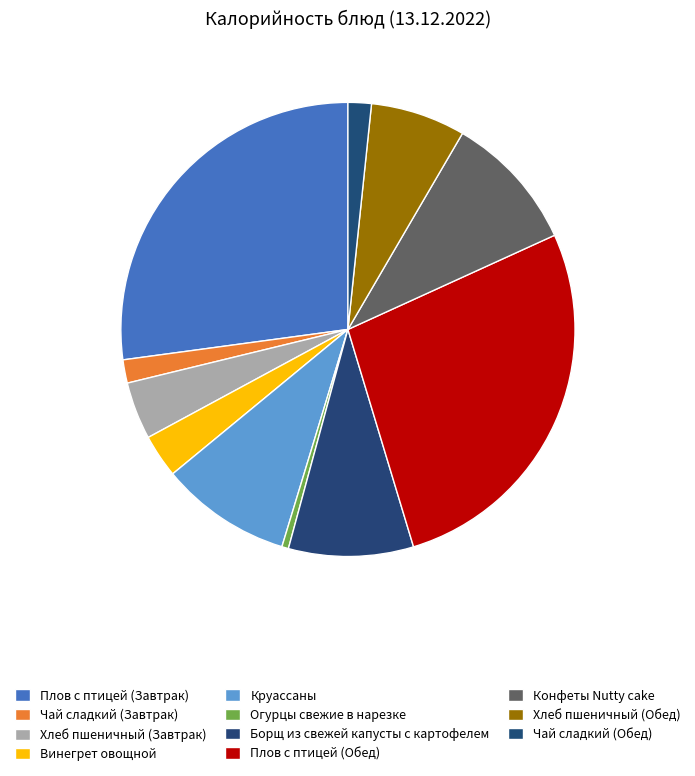

What is the change in value from Винегрет овощной to Круассаны?

+105.5